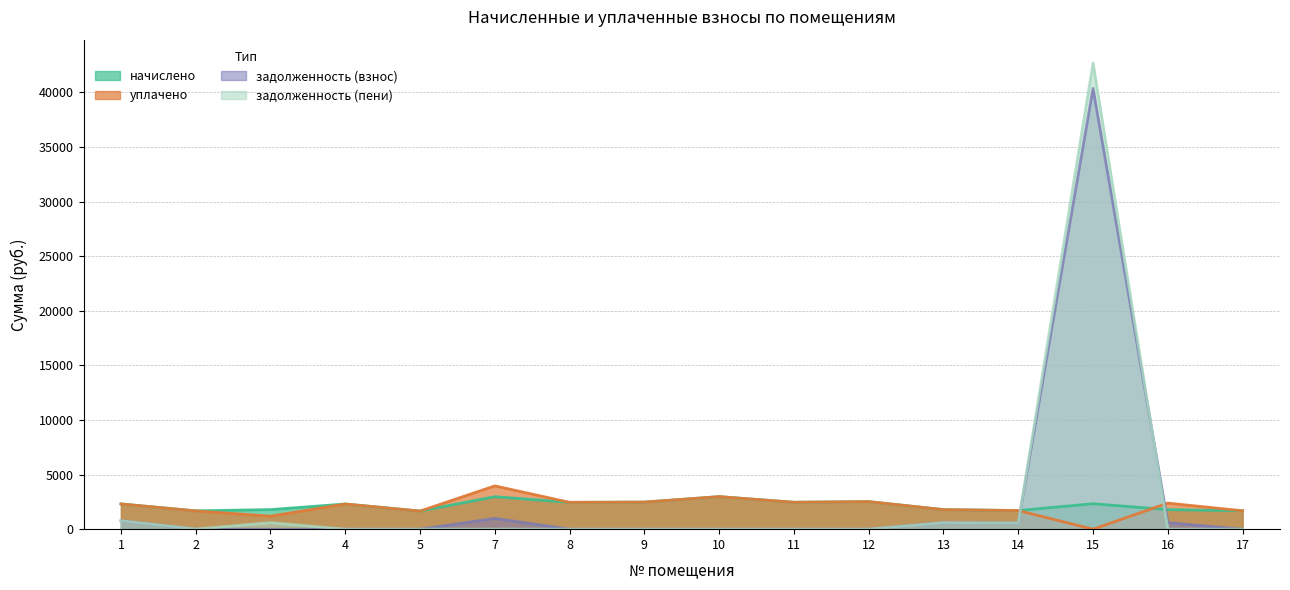

Which category has the lowest value in the начислено series?

5